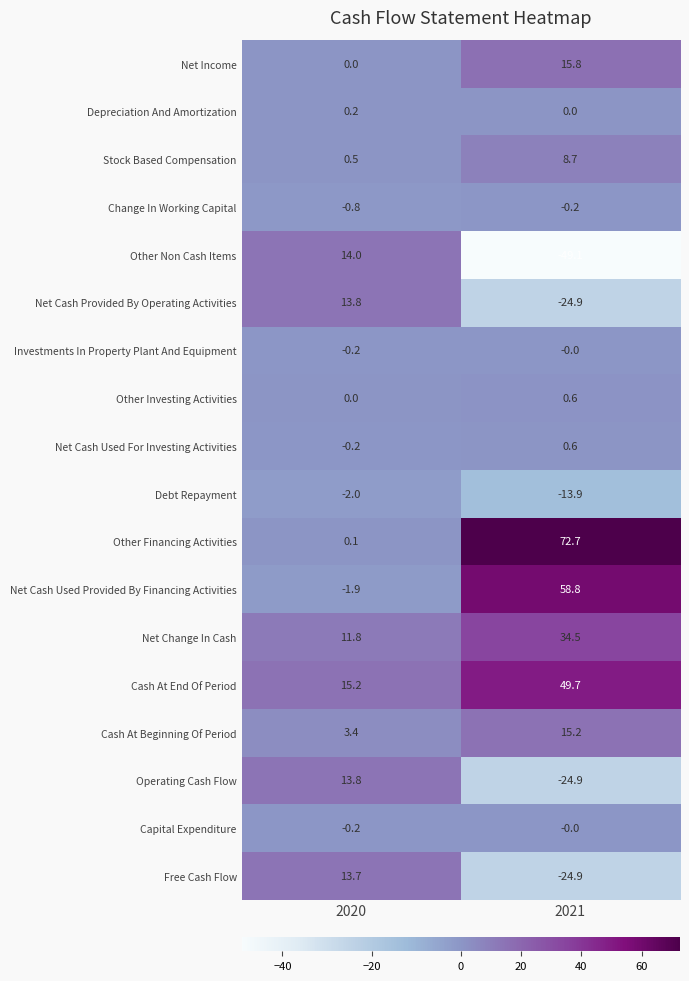

At which category does the chart reach its peak across all series?

2021